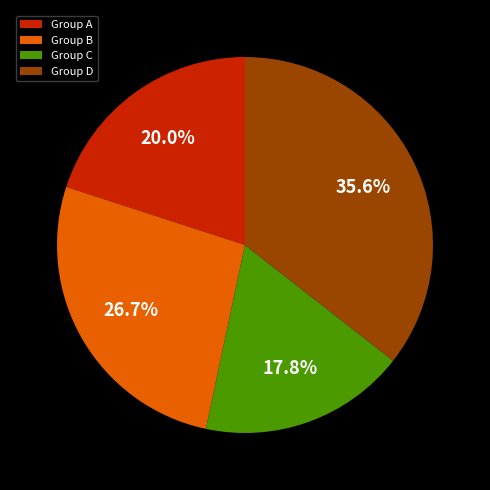

Is there any slice that represents more than half of the pie?

No